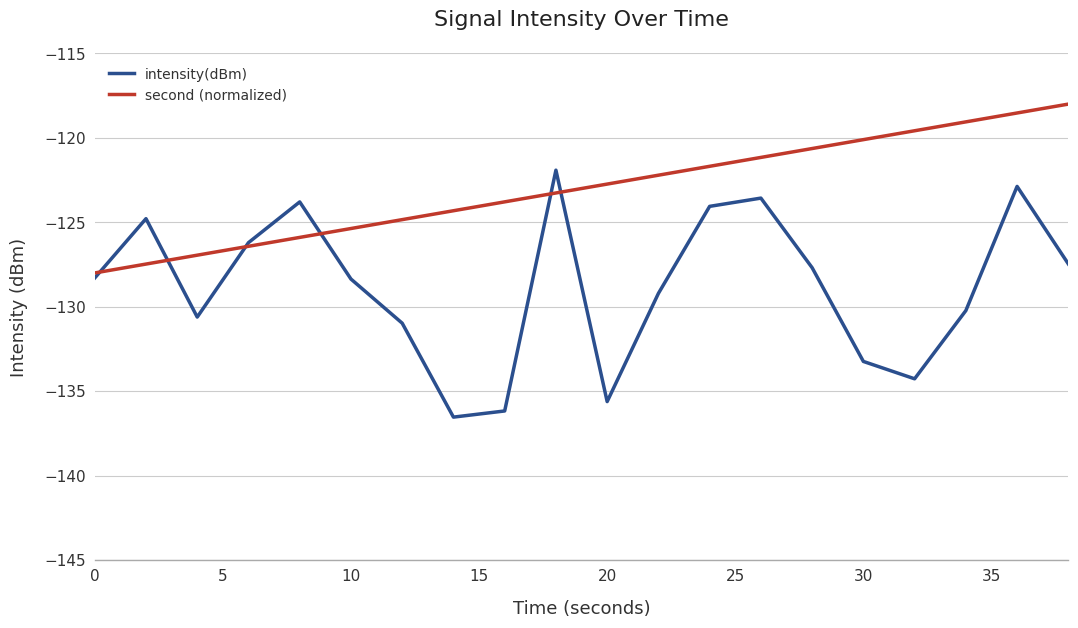

Rank the series by their average value, from highest to lowest.

second (normalized), intensity(dBm)